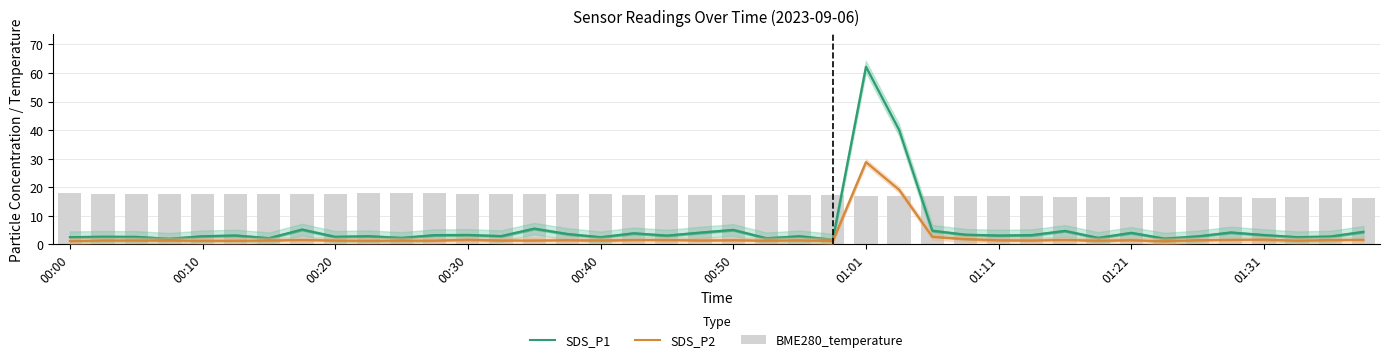

Is it true that BME280_temperature equals 4.3 at 00:30?

False